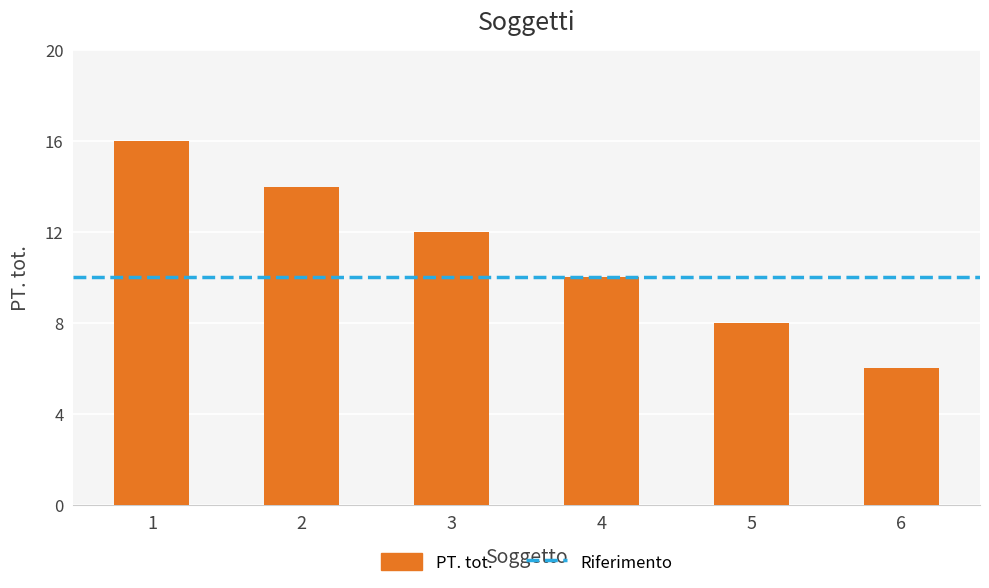

Rank the categories by value from lowest to highest.

6, 5, 4, 3, 2, 1